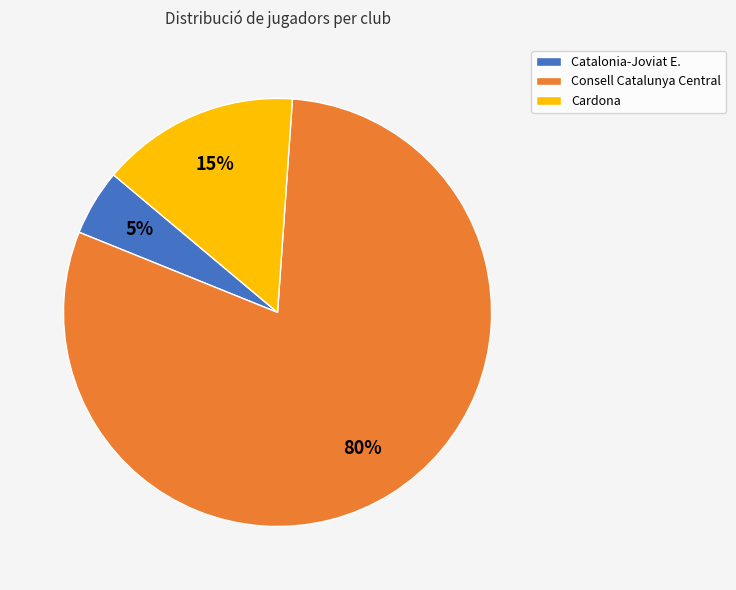

How many segments does this pie chart have?

3